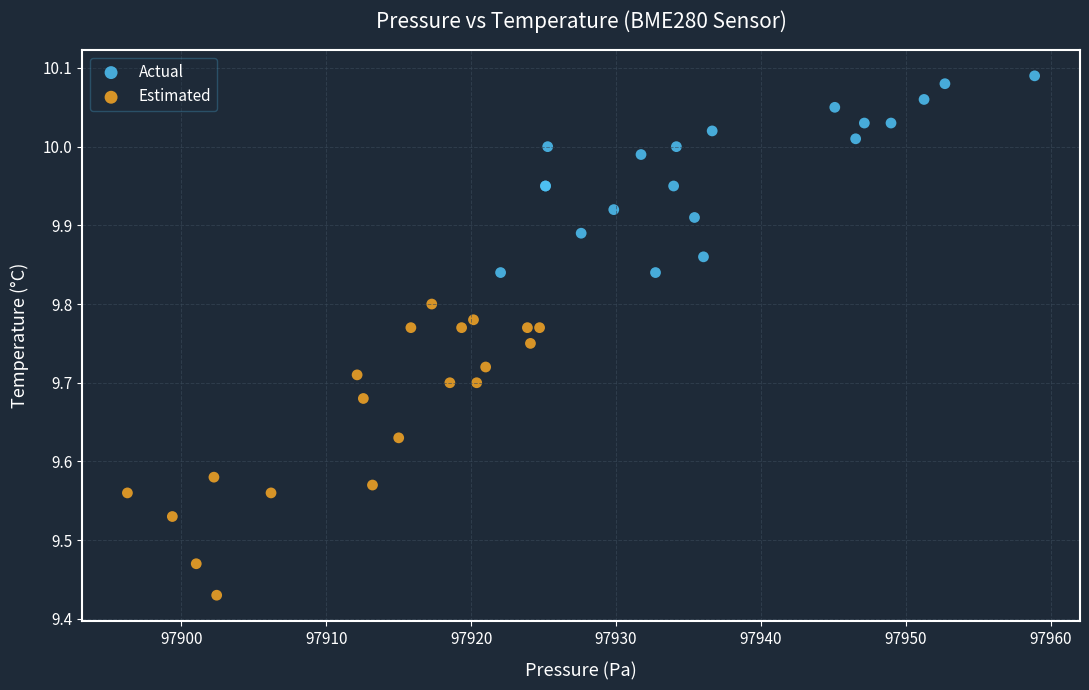

Which series has the largest Y range (max minus min)?

Estimated